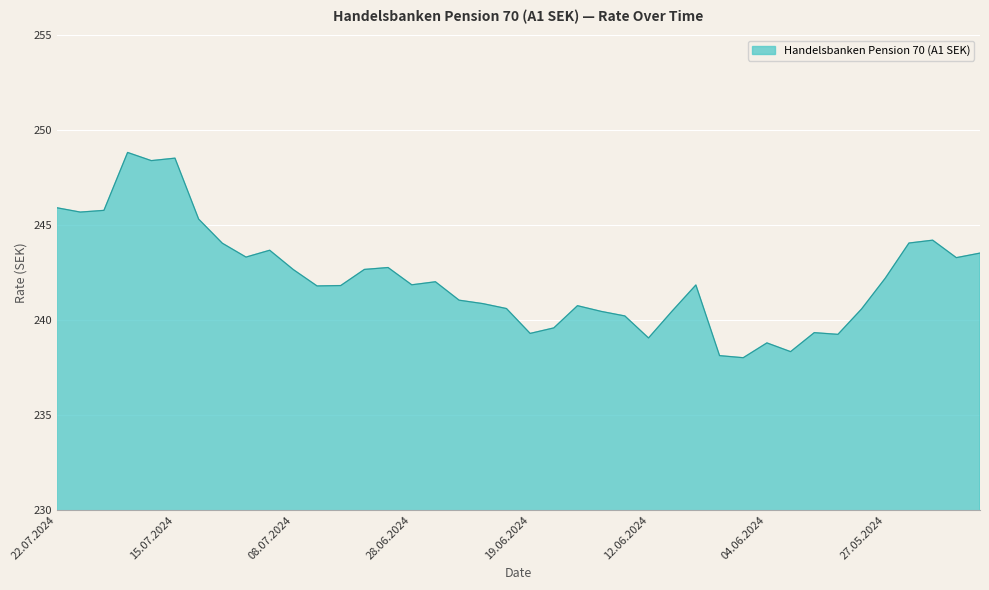

What is the difference between the second highest and minimum values?

10.5